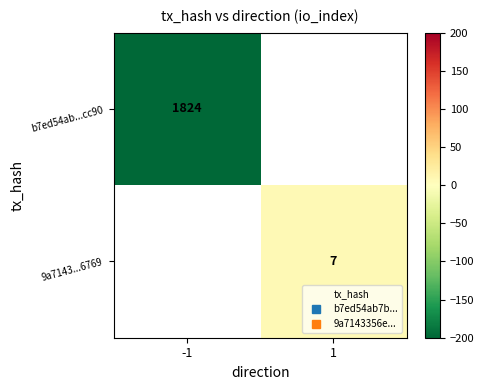

What is the smallest value displayed?

-1824.0